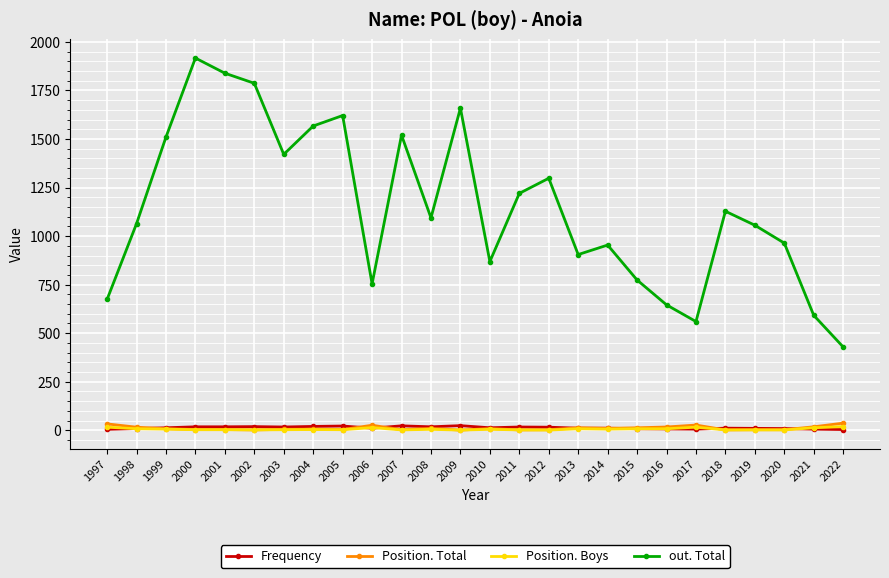

True or false: Frequency and out. Total cross at least once.

False